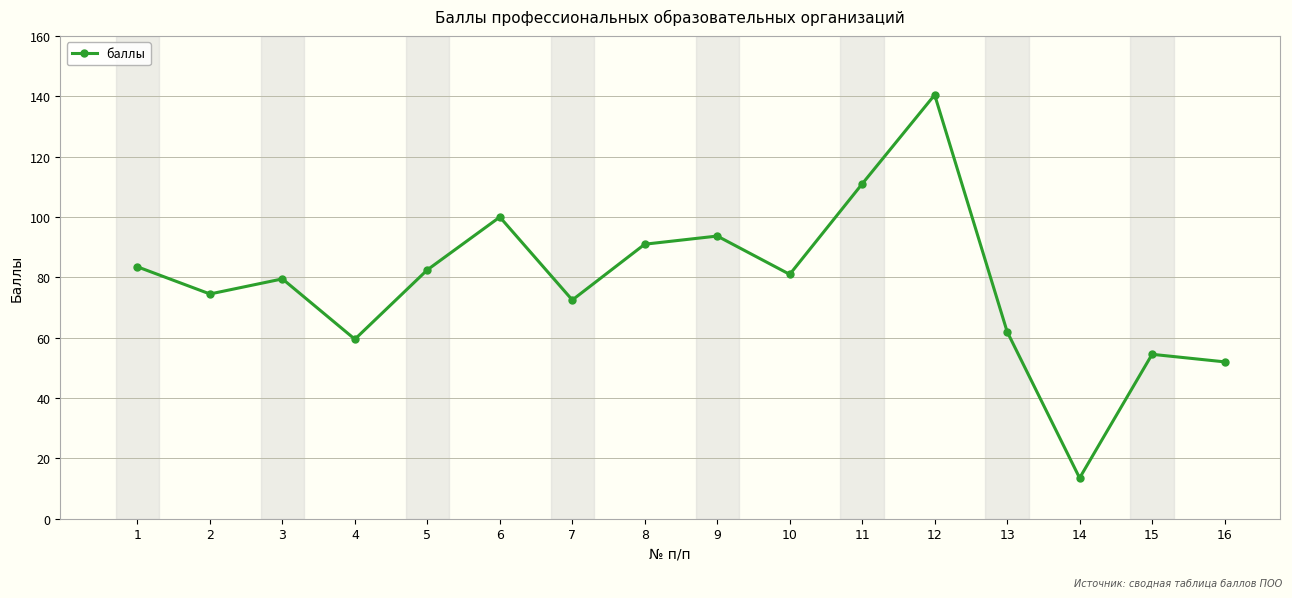

What is the difference between the second highest and minimum values?

97.5